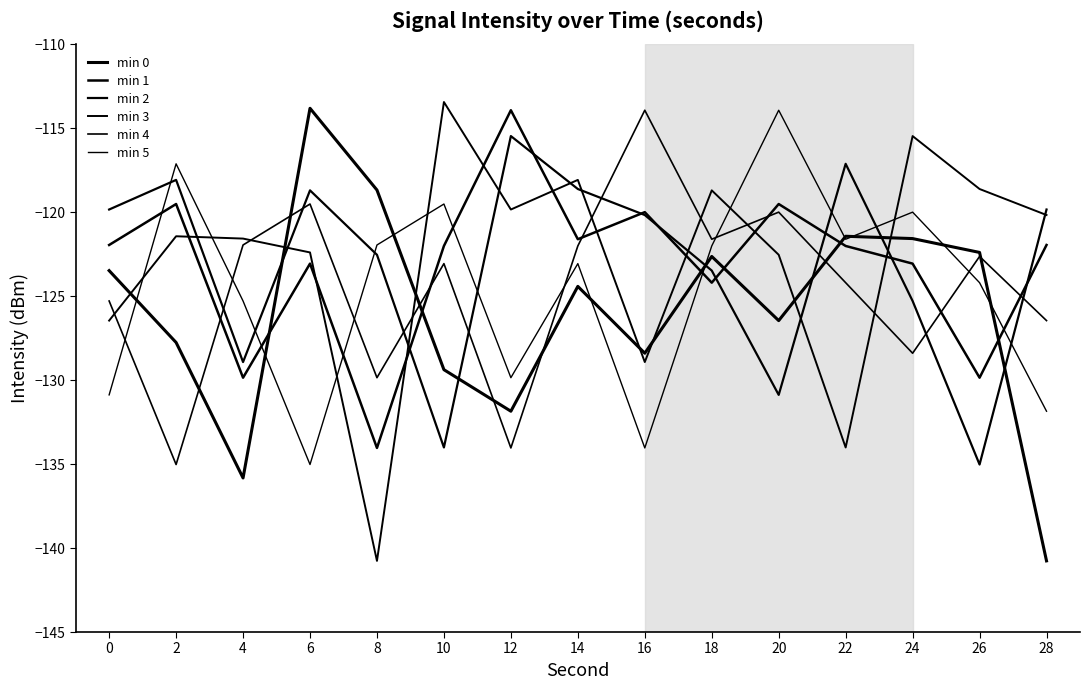

How many lines are shown in the chart?

6